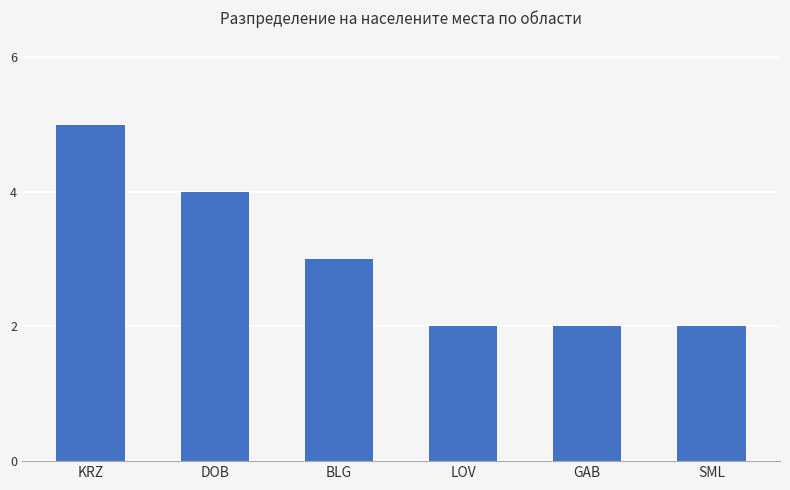

Does the chart contain stacked bars?

No